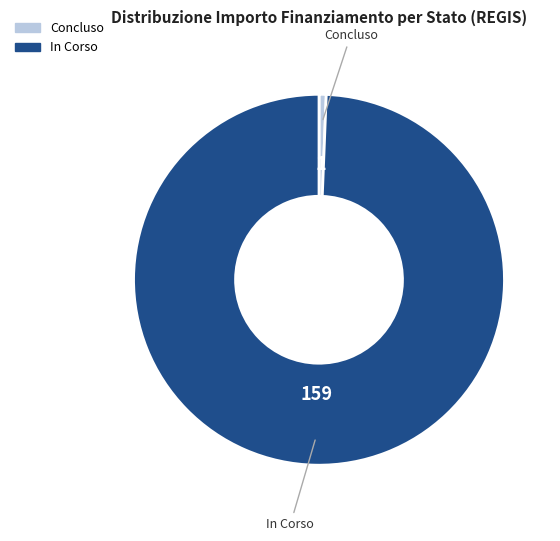

Which category has the smallest portion of the pie?

Concluso